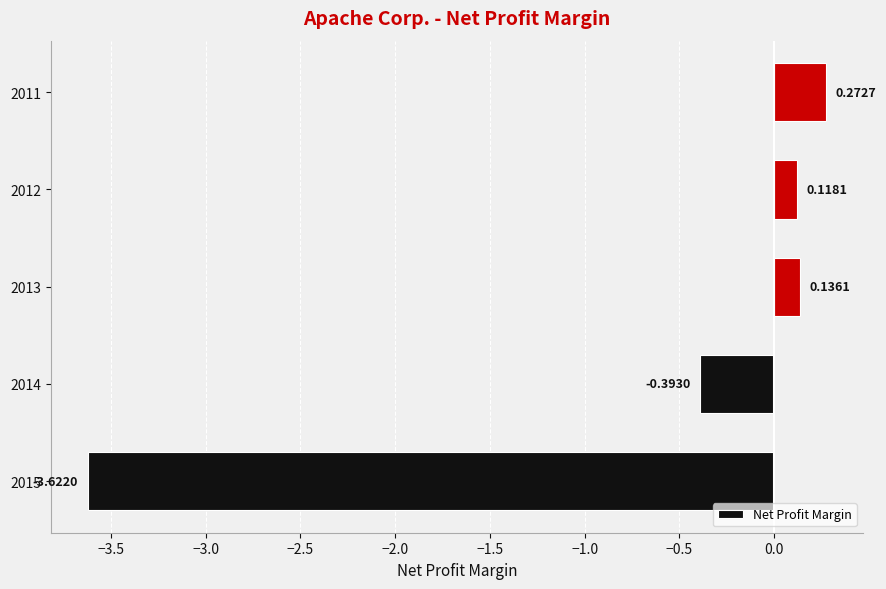

What is the difference between the second highest and minimum values?

3.8